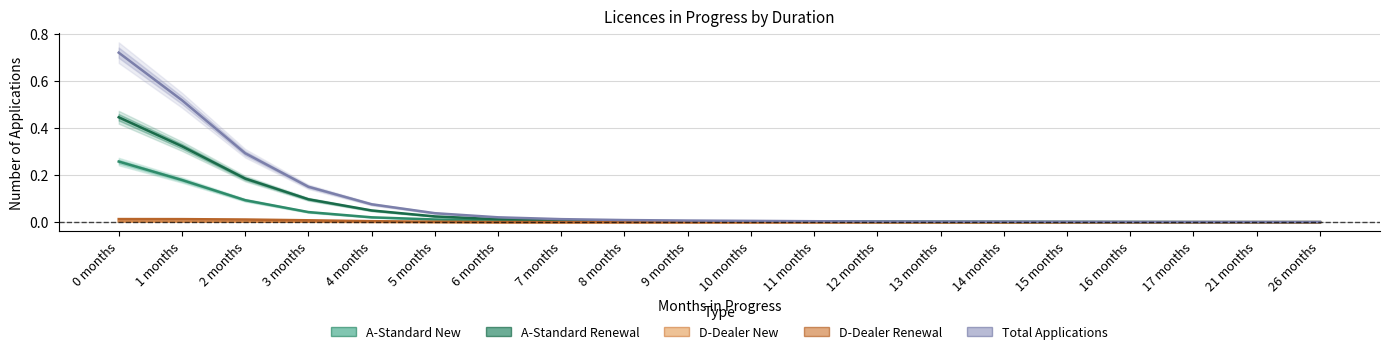

Is the value of A-Standard Renewal at 2 months greater than the value of A-Standard New at 3 months?

Yes